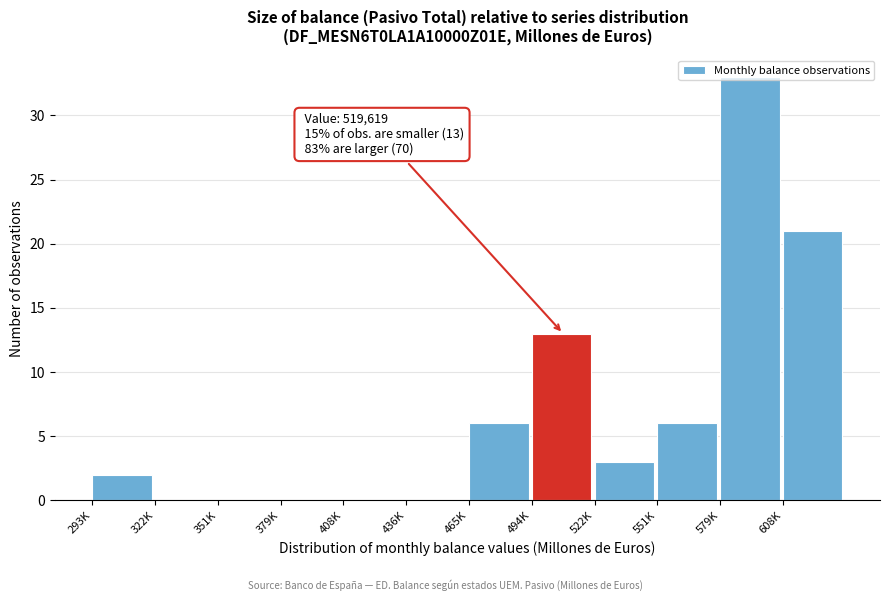

Which has a higher value, 408K or 608K?

608K